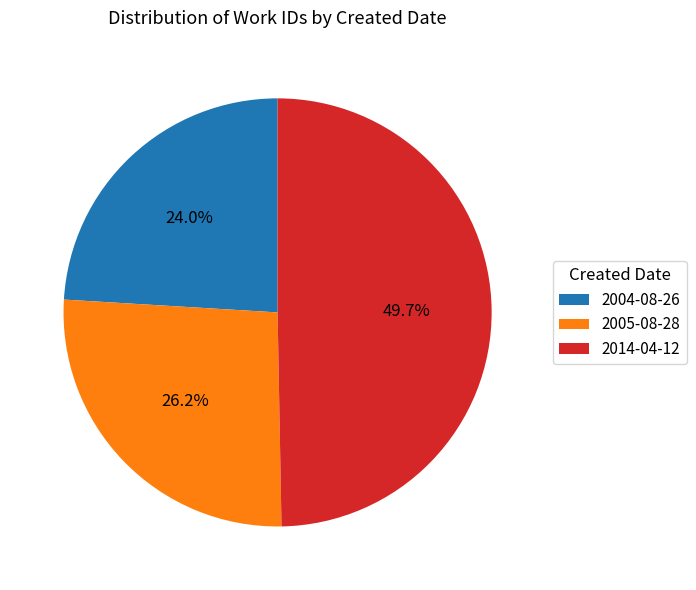

Does 2004-08-26 account for over 50% of the chart?

No